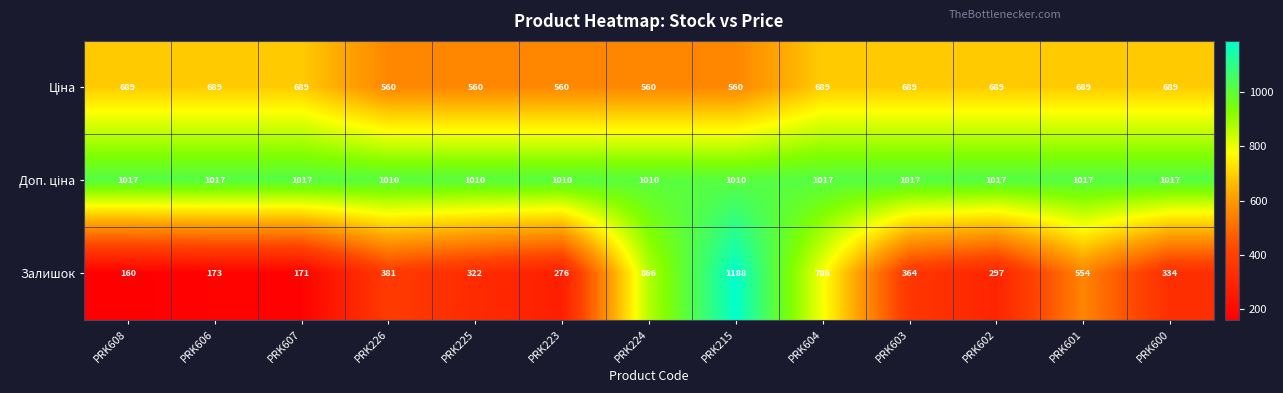

What is the approximate value of Залишок at PRK607, to the nearest 50?

150